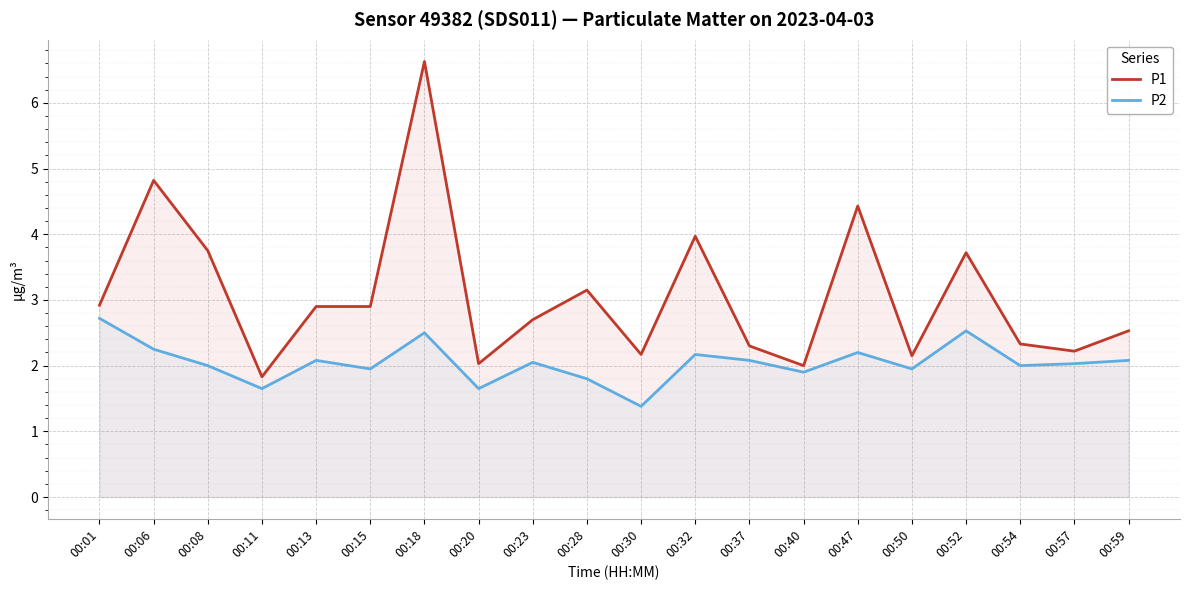

Where does the P2 series first go above 2?

00:01